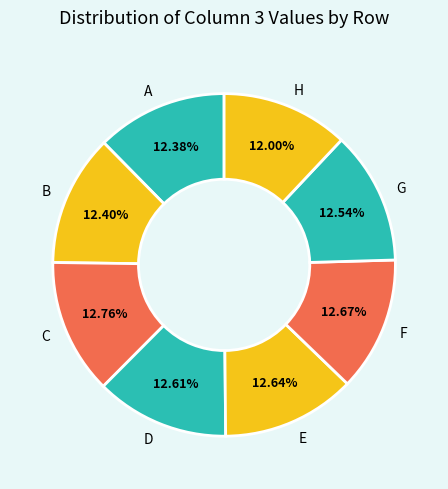

True or false: E accounts for 23% of the total.

False